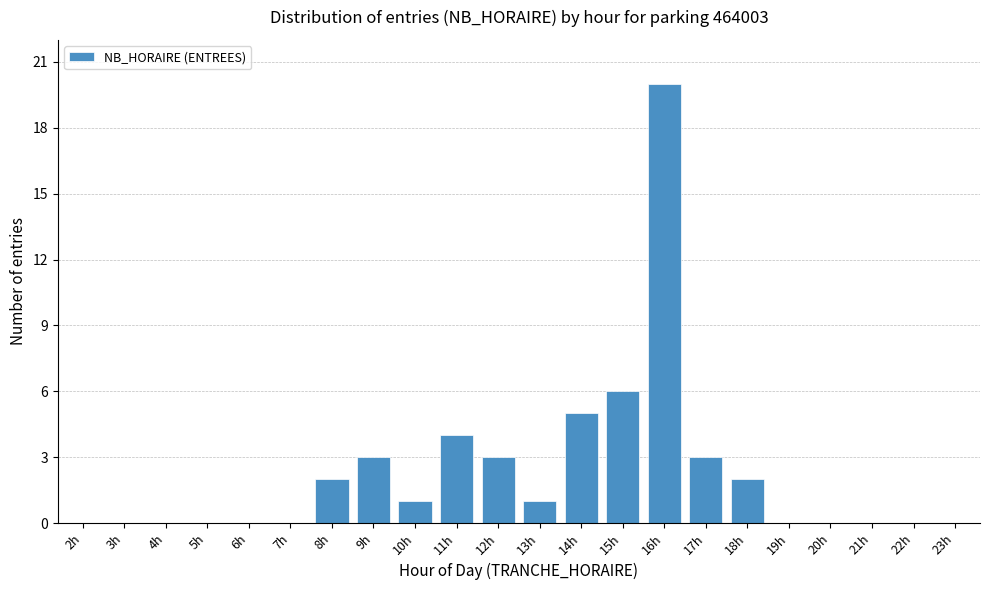

Reading right to left, what are all the values shown in this chart?

23h=0	22h=0	21h=0	20h=0	19h=0	18h=2	17h=3	16h=20	15h=6	14h=5	13h=1	12h=3	11h=4	10h=1	9h=3	8h=2	7h=0	6h=0	5h=0	4h=0	3h=0	2h=0